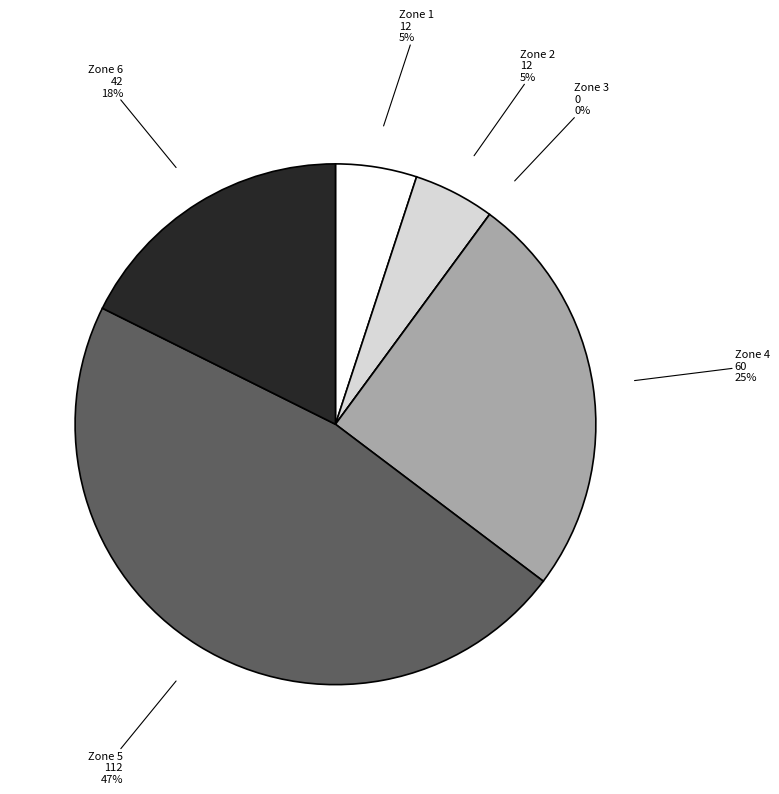

Is there any slice that represents more than half of the pie?

No